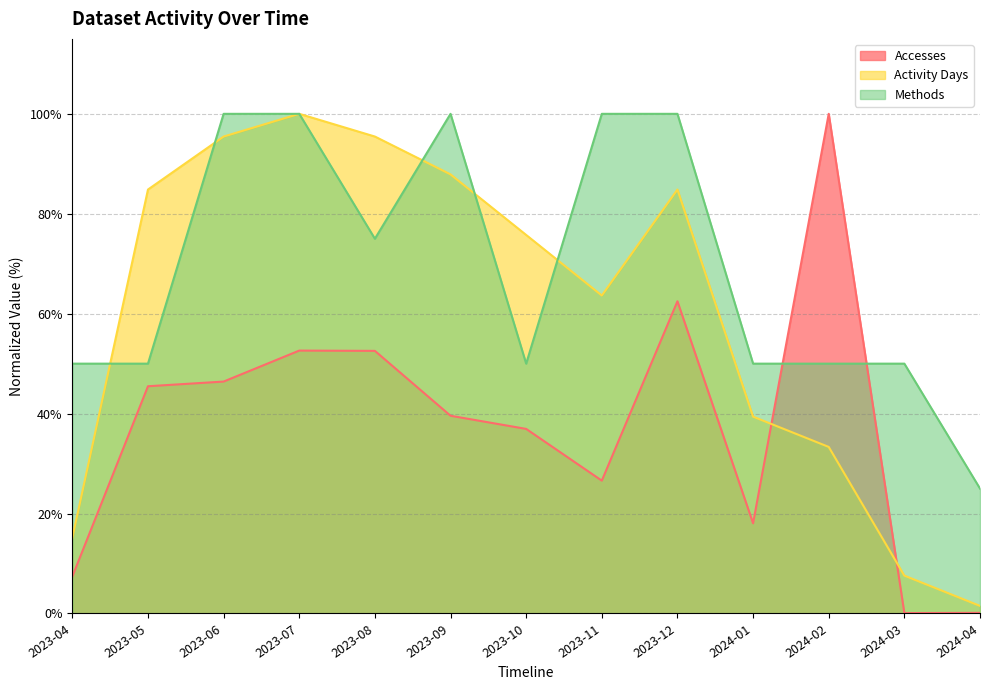

Reading right to left, extract all data points from this chart.

Accesses: 0.1	0.1	100.0	18.0	62.5	26.6	36.9	39.6	52.6	52.6	46.4	45.5	7.4
Activity Days: 1.5	7.6	33.3	39.4	84.8	63.6	75.8	87.9	95.5	100.0	95.5	84.8	15.2
Methods: 25.0	50.0	50.0	50.0	100.0	100.0	50.0	100.0	75.0	100.0	100.0	50.0	50.0